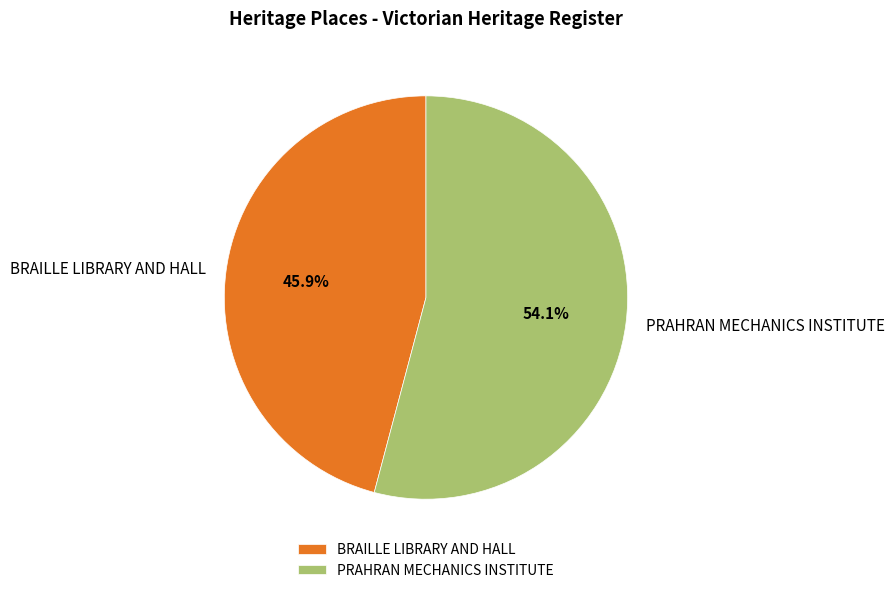

To the nearest percent, what percentage of the pie is BRAILLE LIBRARY AND HALL?

46%